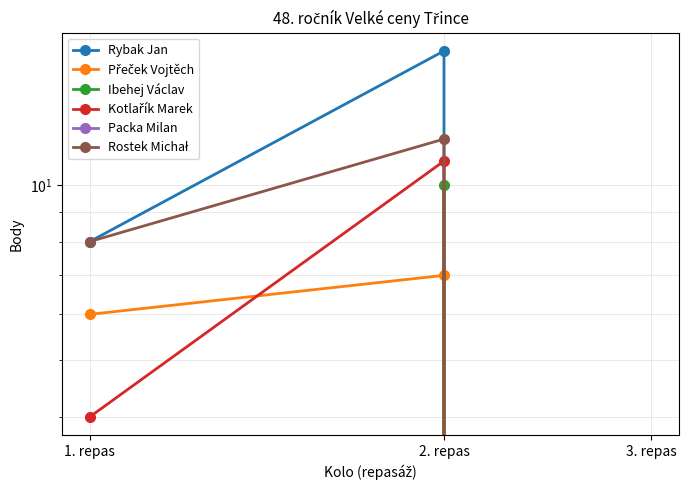

Which series has the largest total across all categories?

Rybak Jan